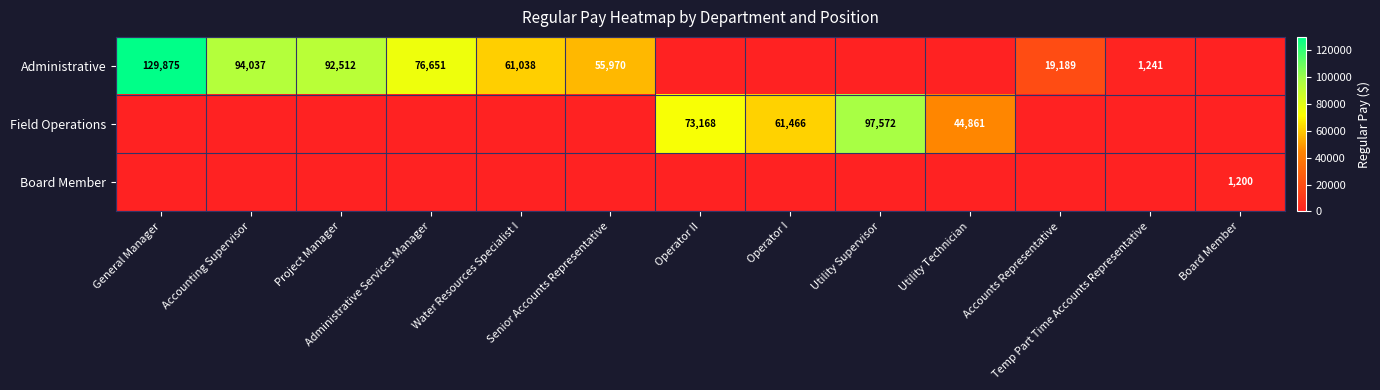

Is it true that Administrative equals 0 at Board Member?

True